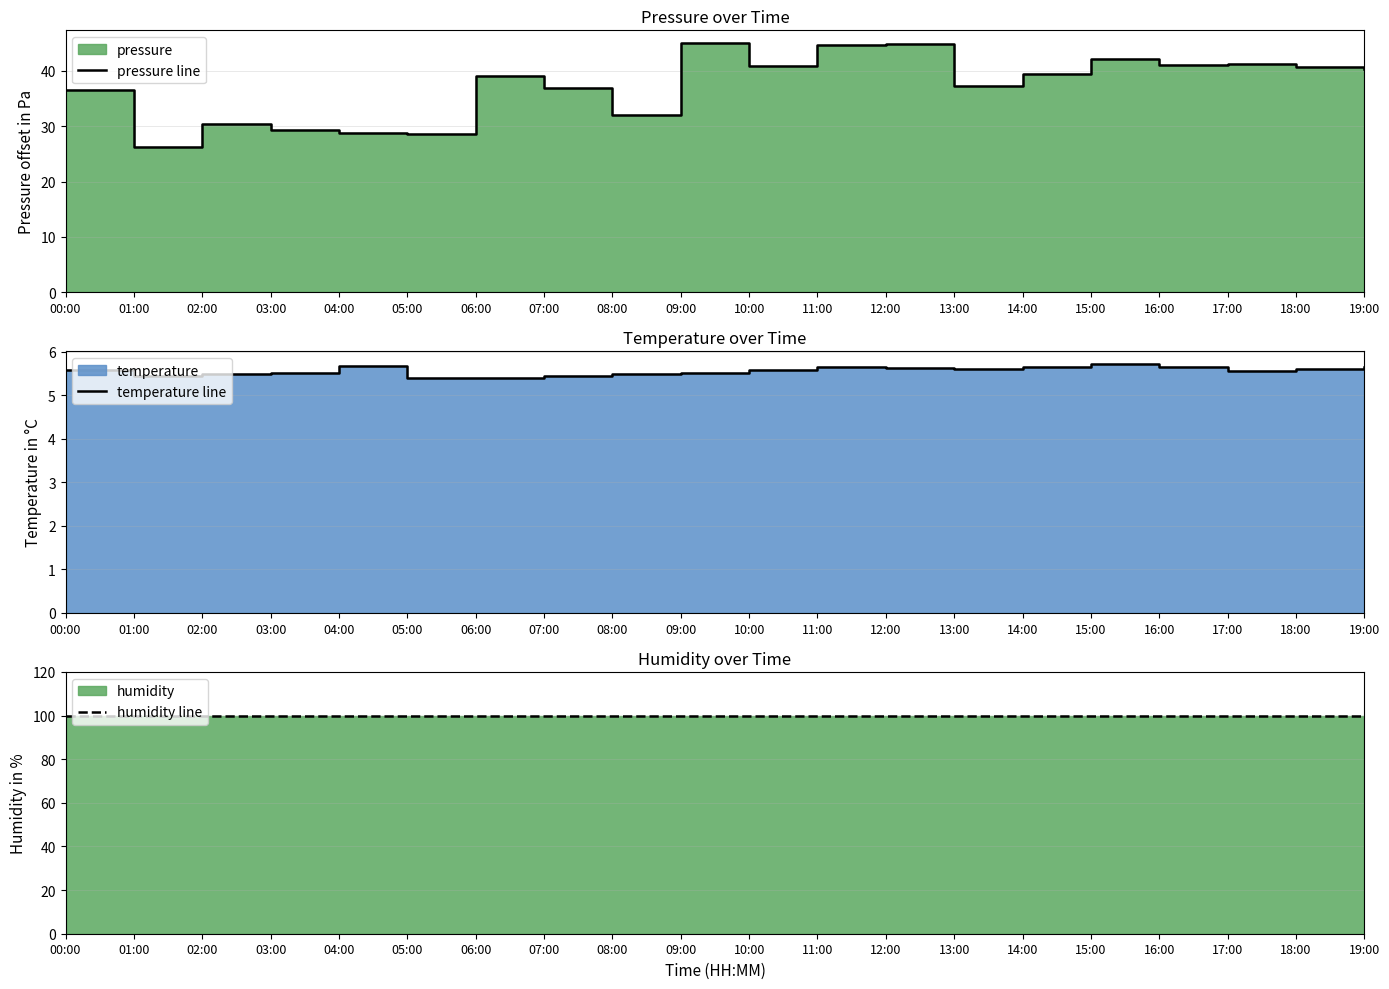

How many series are shown in this chart?

3